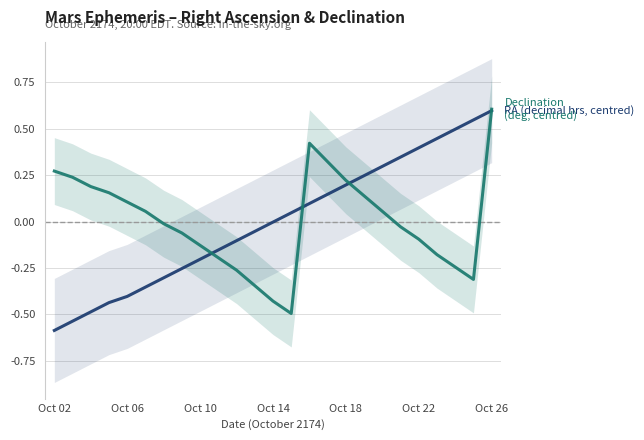

At how many categories does at least one series exceed 0?

18